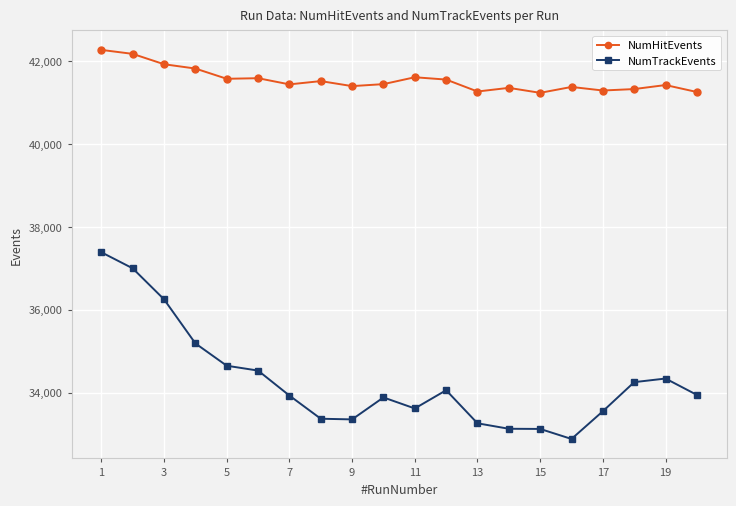

What is the value of the NumHitEvents point at the 10th from the left?

41444